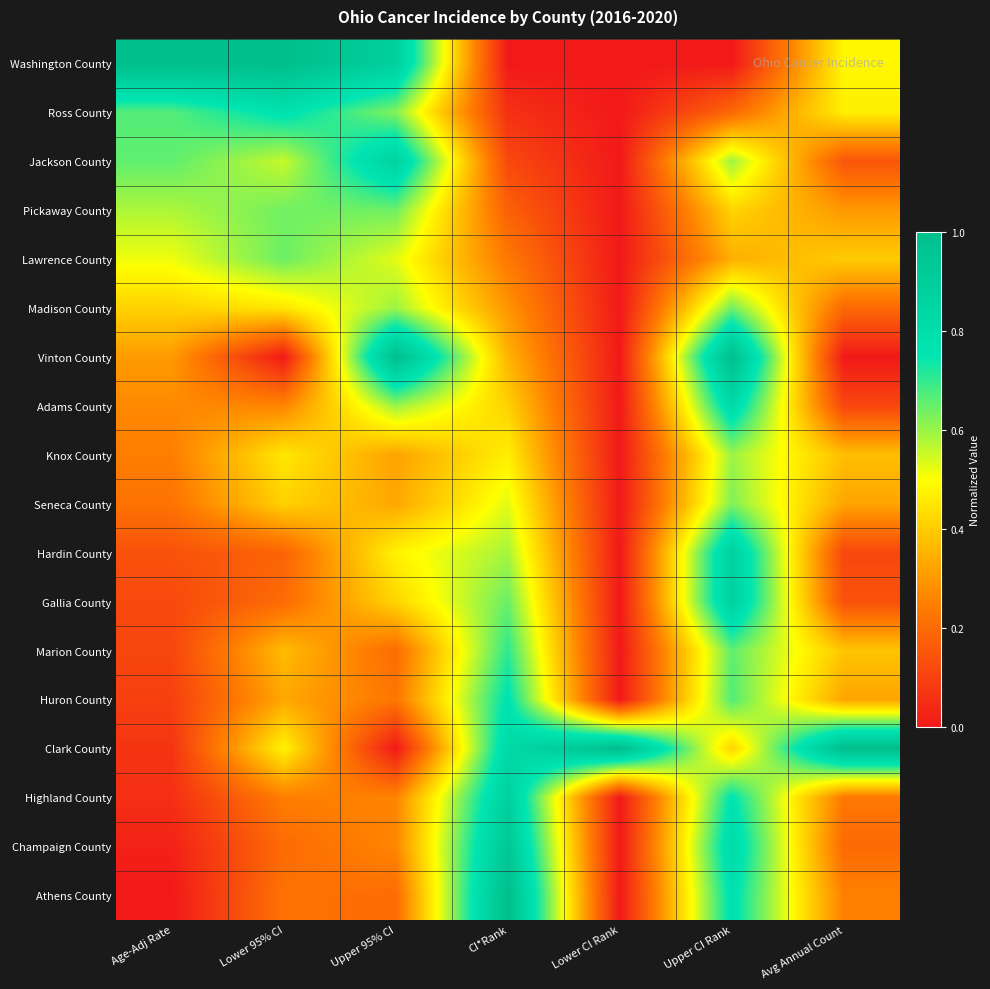

Rank the series at Lower CI Rank from highest to lowest value.

Clark County, Washington County, Ross County, Jackson County, Pickaway County, Lawrence County, Madison County, Vinton County, Adams County, Knox County, Seneca County, Hardin County, Gallia County, Marion County, Huron County, Highland County, Champaign County, Athens County